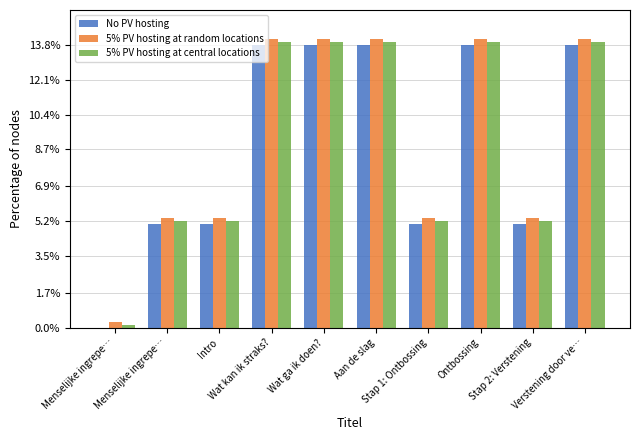

How many groups of bars are there?

10